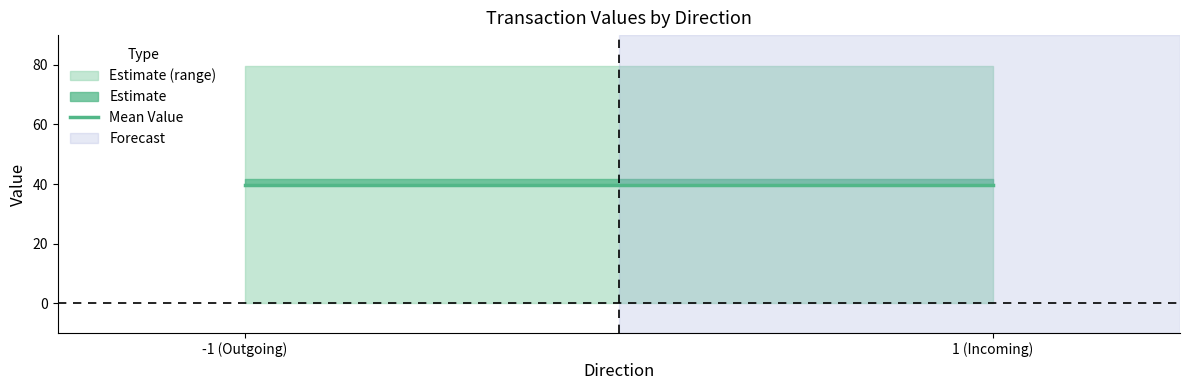

Does the chart display data point markers on the line(s)?

No